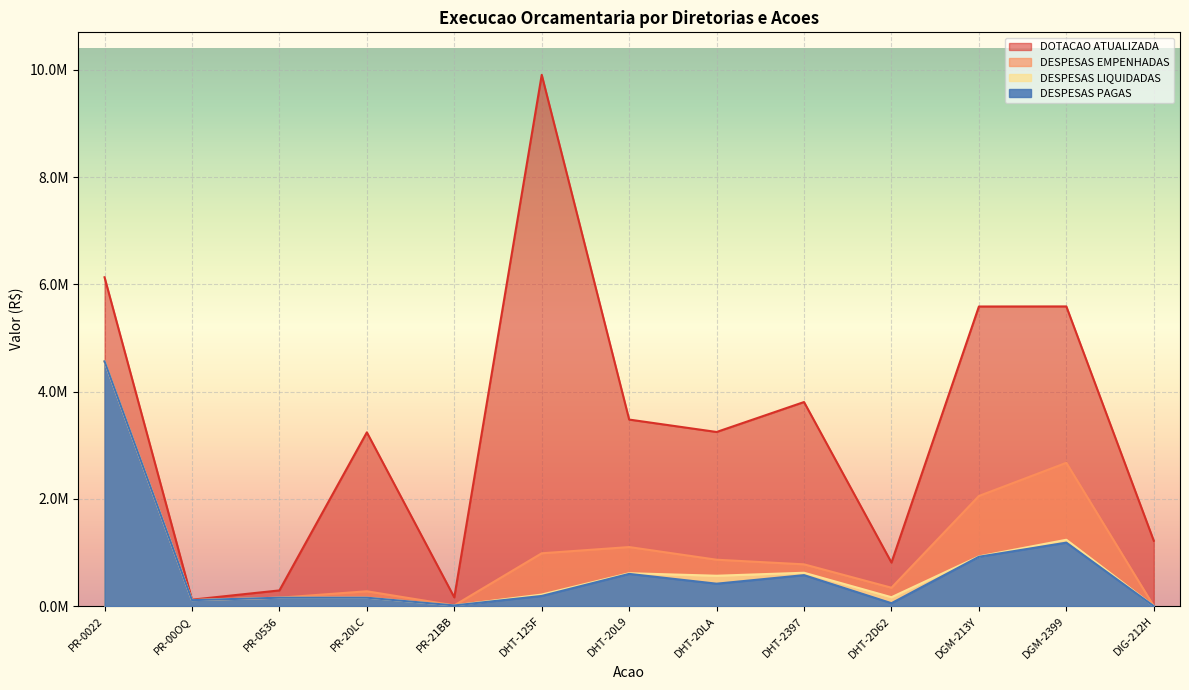

Does the chart display data point markers on the line(s)?

No